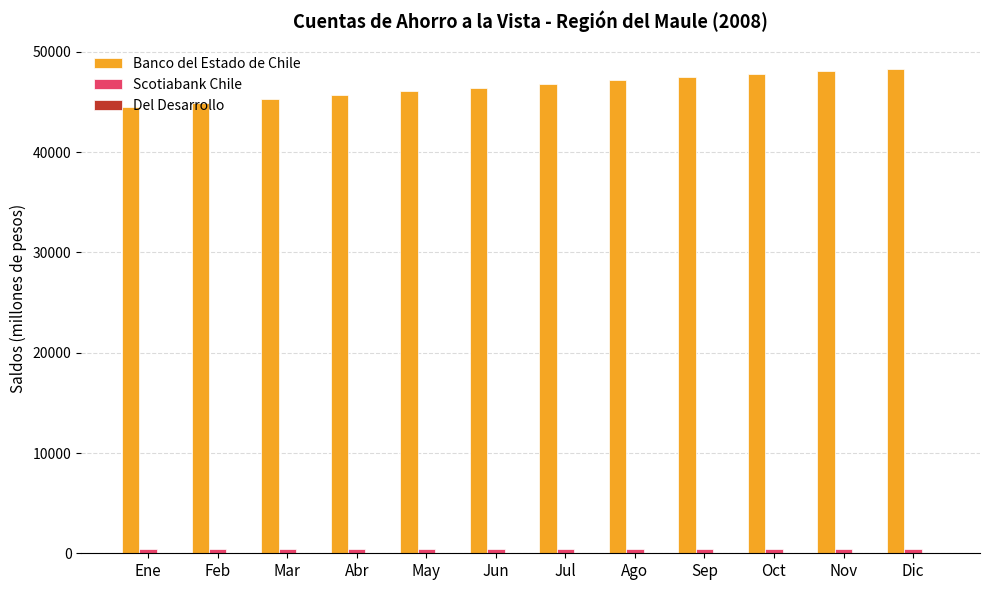

What is the highest value of the Banco del Estado de Chile series?

48340